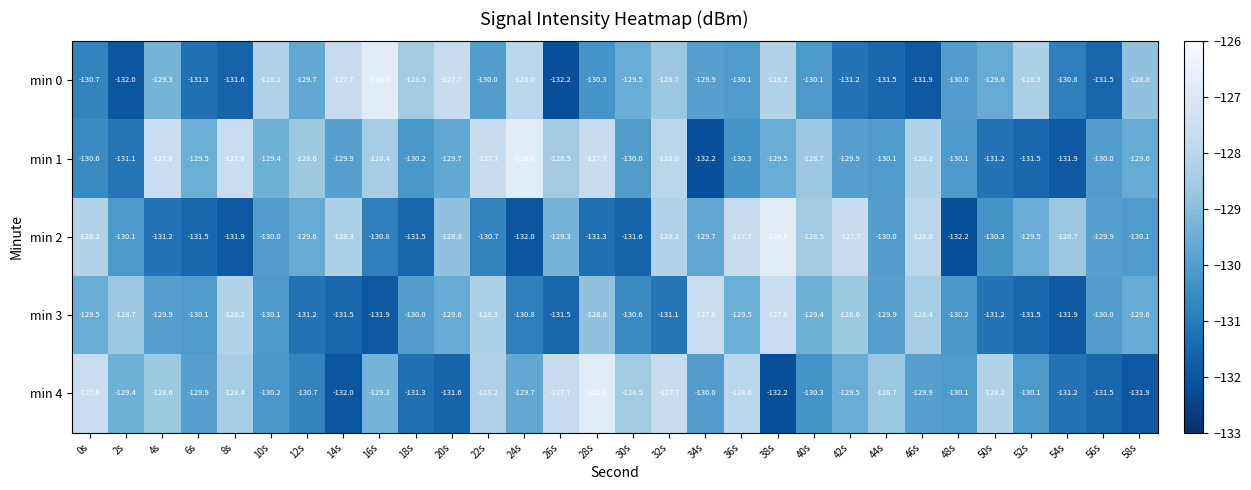

Is it true that min 2 equals -224.9 at 14s?

False